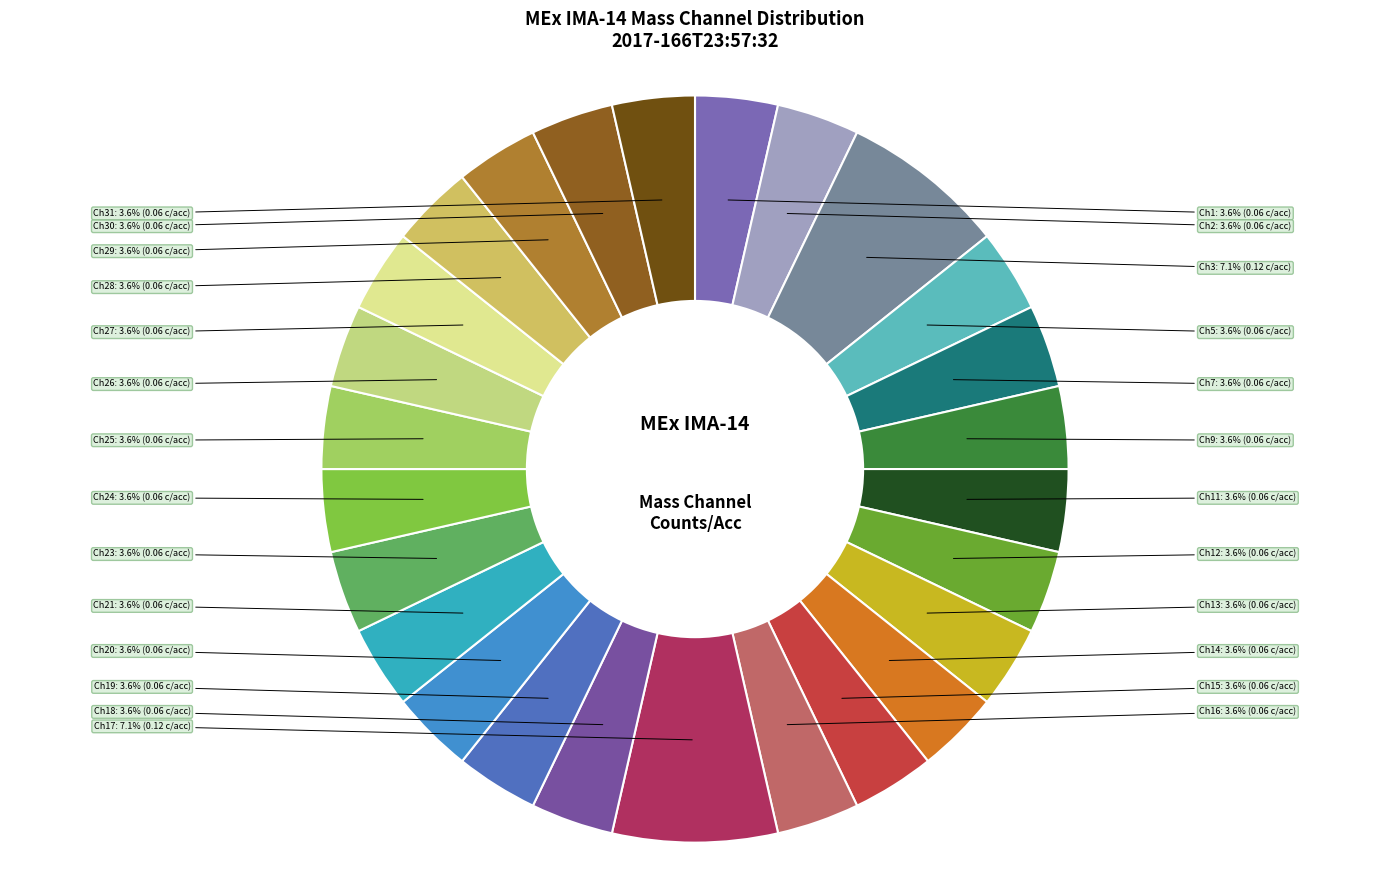

How many slices are in this pie chart?

26